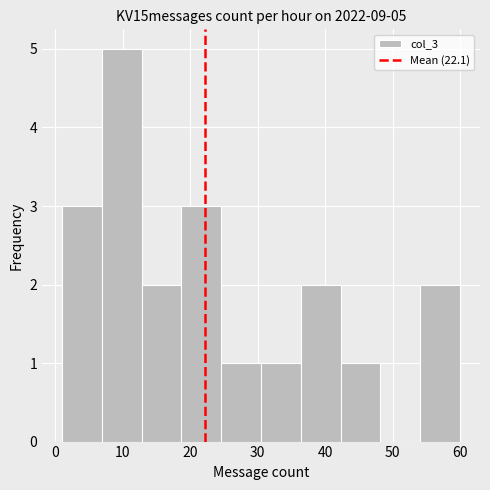

Over which range of the x-axis is the bar tallest?

6.9 to 12.8